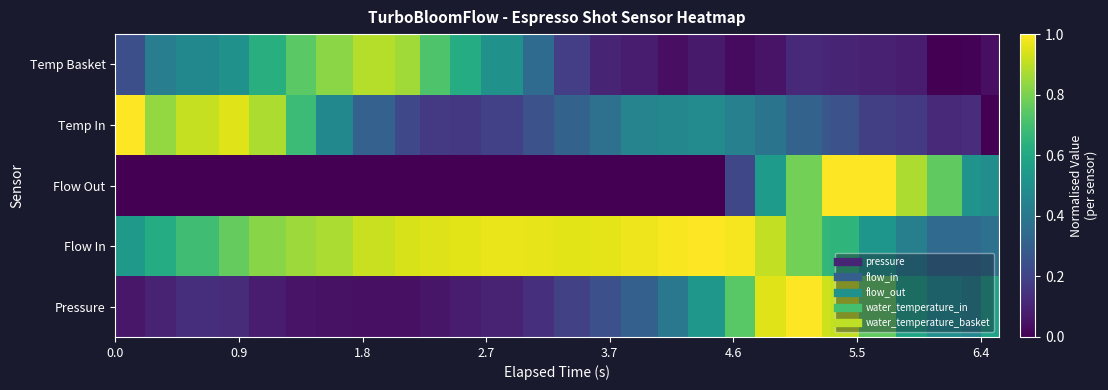

What is the maximum value shown in the chart?

1.0